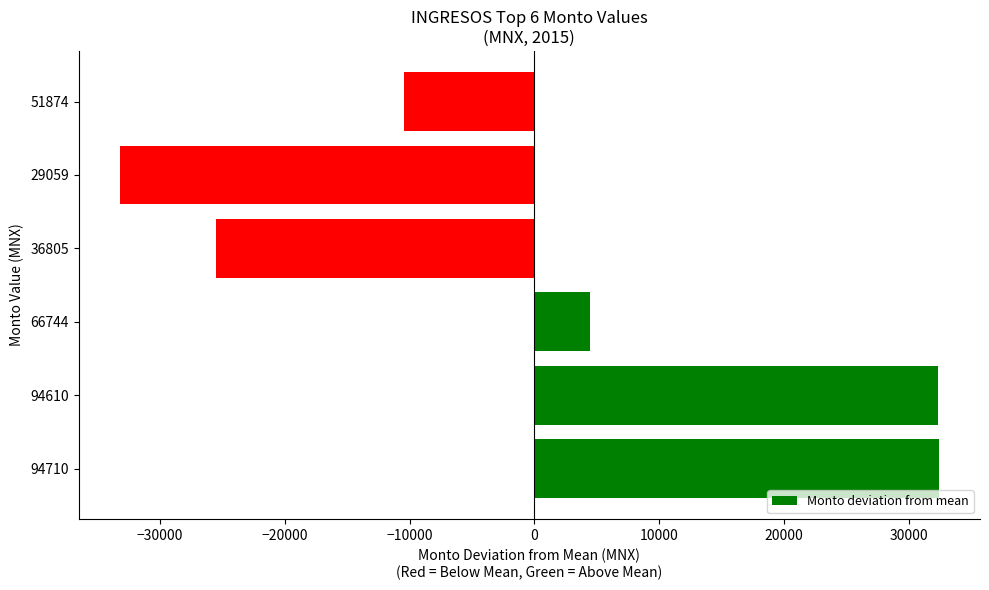

How many values are below zero?

3